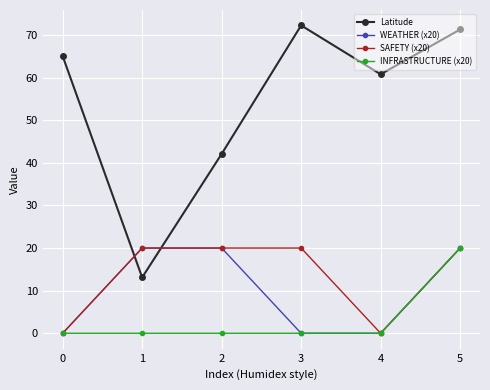

At which category is the sum across all series the highest?

5